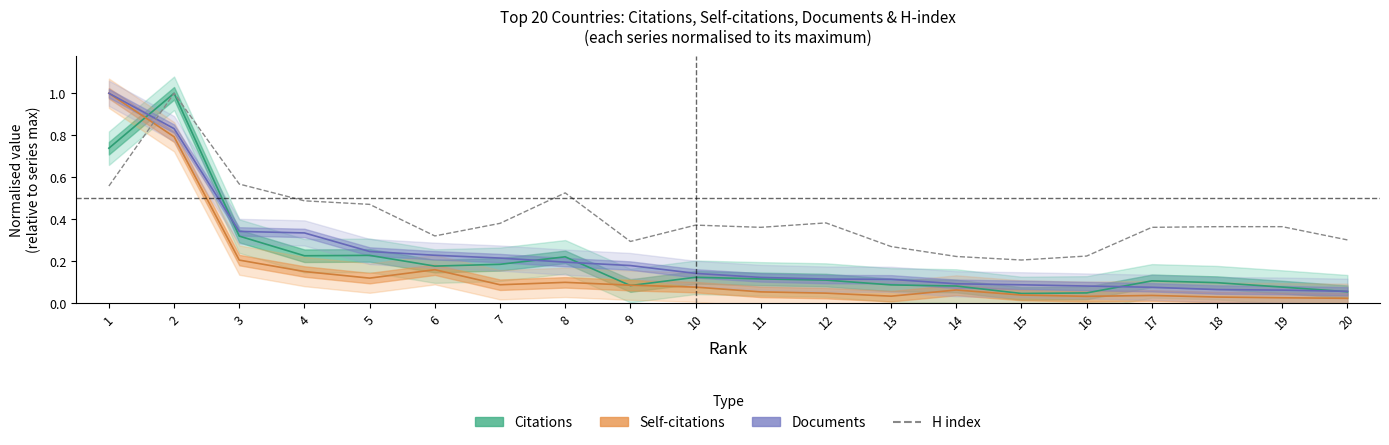

What is the sum of all Self-citations values?

3.1